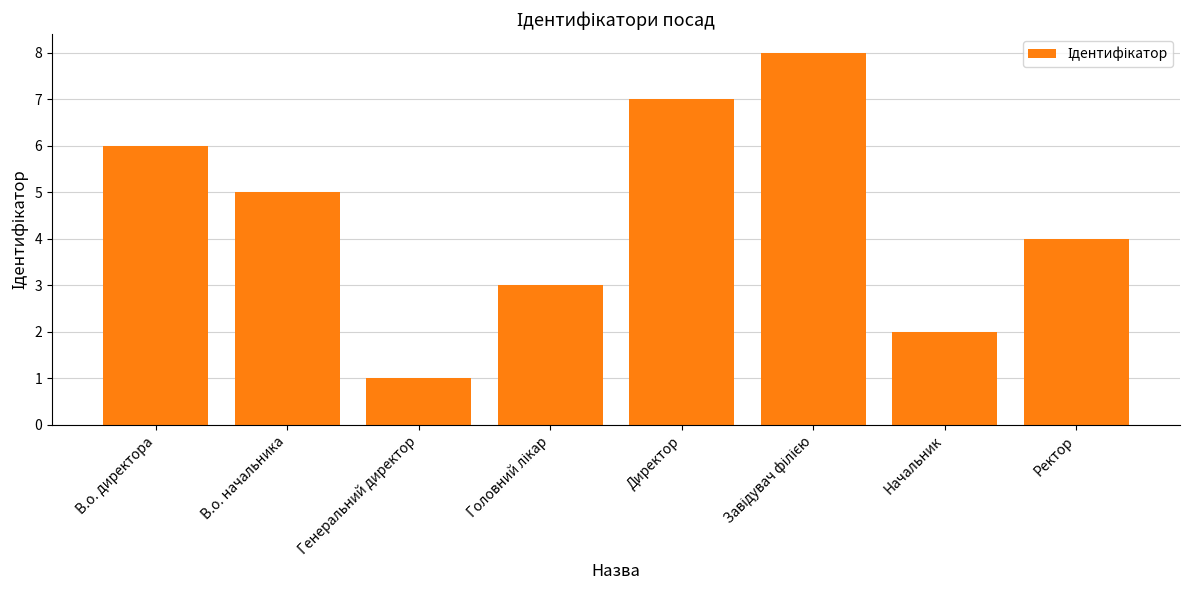

What is the greatest value displayed?

8